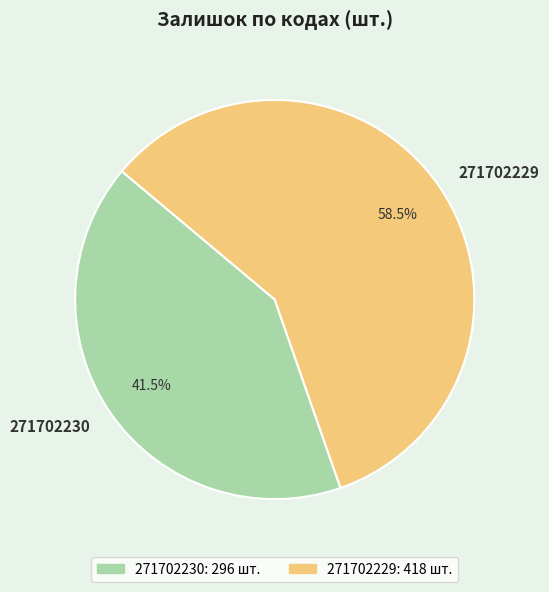

What is the ratio of the value at 271702230 to the value at 271702229?

0.7